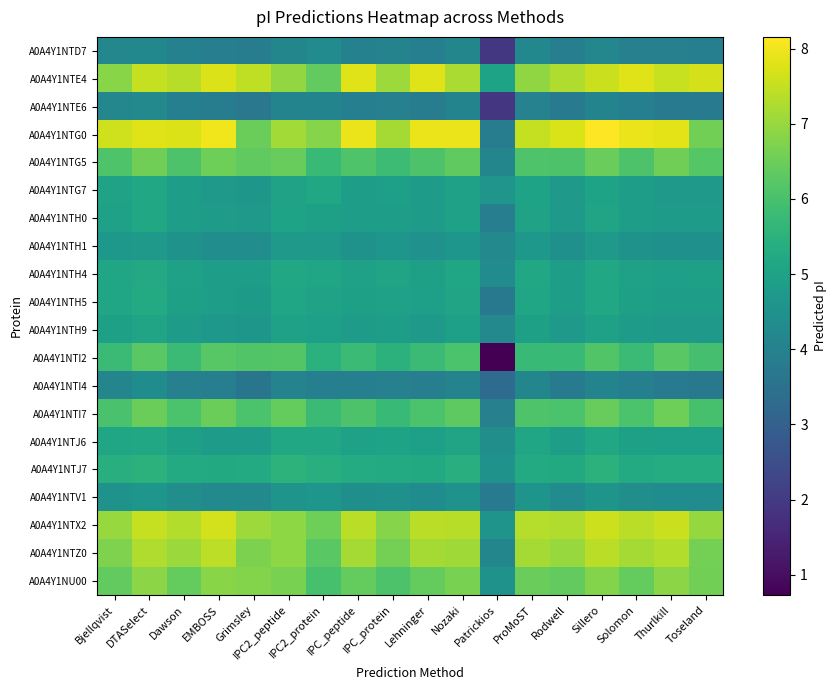

Reading left to right, list all the values displayed in this chart.

A0A4Y1NTD7: Bjellqvist=4.2	DTASelect=4.2	Dawson=4.0	EMBOSS=3.9	Grimsley=3.8	IPC2_peptide=4.2	IPC2_protein=4.3	IPC_peptide=4.0	IPC_protein=4.1	Lehninger=3.9	Nozaki=4.2	Patrickios=1.9	ProMoST=4.2	Rodwell=3.9	Sillero=4.2	Solomon=4.0	Thurlkill=4.0	Toseland=3.9
A0A4Y1NTE4: Bjellqvist=6.8	DTASelect=7.5	Dawson=7.4	EMBOSS=7.8	Grimsley=7.5	IPC2_peptide=6.9	IPC2_protein=6.4	IPC_peptide=7.8	IPC_protein=7.1	Lehninger=7.8	Nozaki=7.2	Patrickios=5.0	ProMoST=6.9	Rodwell=7.3	Sillero=7.6	Solomon=7.8	Thurlkill=7.5	Toseland=7.7
A0A4Y1NTE6: Bjellqvist=4.2	DTASelect=4.2	Dawson=3.9	EMBOSS=3.9	Grimsley=3.7	IPC2_peptide=4.1	IPC2_protein=4.1	IPC_peptide=3.9	IPC_protein=4.0	Lehninger=3.9	Nozaki=4.1	Patrickios=1.9	ProMoST=4.0	Rodwell=3.8	Sillero=4.1	Solomon=3.9	Thurlkill=3.8	Toseland=3.8
A0A4Y1NTG0: Bjellqvist=7.6	DTASelect=7.8	Dawson=7.8	EMBOSS=8.0	Grimsley=6.5	IPC2_peptide=7.1	IPC2_protein=6.8	IPC_peptide=7.9	IPC_protein=7.2	Lehninger=8.0	Nozaki=7.9	Patrickios=3.8	ProMoST=7.5	Rodwell=7.7	Sillero=8.2	Solomon=7.9	Thurlkill=7.8	Toseland=6.6
A0A4Y1NTG5: Bjellqvist=6.1	DTASelect=6.5	Dawson=6.1	EMBOSS=6.5	Grimsley=6.4	IPC2_peptide=6.4	IPC2_protein=5.8	IPC_peptide=6.1	IPC_protein=5.8	Lehninger=6.1	Nozaki=6.4	Patrickios=4.1	ProMoST=6.1	Rodwell=6.1	Sillero=6.5	Solomon=6.1	Thurlkill=6.5	Toseland=6.2
A0A4Y1NTG7: Bjellqvist=5.0	DTASelect=5.1	Dawson=4.9	EMBOSS=4.8	Grimsley=4.7	IPC2_peptide=5.0	IPC2_protein=5.2	IPC_peptide=4.9	IPC_protein=4.9	Lehninger=4.8	Nozaki=5.0	Patrickios=4.6	ProMoST=5.0	Rodwell=4.7	Sillero=5.0	Solomon=4.9	Thurlkill=4.8	Toseland=4.8
A0A4Y1NTH0: Bjellqvist=5.0	DTASelect=5.2	Dawson=4.9	EMBOSS=4.8	Grimsley=4.7	IPC2_peptide=5.0	IPC2_protein=4.9	IPC_peptide=4.9	IPC_protein=4.9	Lehninger=4.8	Nozaki=5.0	Patrickios=3.9	ProMoST=5.0	Rodwell=4.8	Sillero=5.1	Solomon=4.9	Thurlkill=4.8	Toseland=4.8
A0A4Y1NTH1: Bjellqvist=4.7	DTASelect=4.7	Dawson=4.5	EMBOSS=4.4	Grimsley=4.4	IPC2_peptide=4.7	IPC2_protein=4.7	IPC_peptide=4.5	IPC_protein=4.6	Lehninger=4.5	Nozaki=4.6	Patrickios=4.2	ProMoST=4.7	Rodwell=4.4	Sillero=4.7	Solomon=4.5	Thurlkill=4.5	Toseland=4.5
A0A4Y1NTH4: Bjellqvist=5.1	DTASelect=5.2	Dawson=5.0	EMBOSS=4.9	Grimsley=4.9	IPC2_peptide=5.2	IPC2_protein=5.1	IPC_peptide=5.0	IPC_protein=5.1	Lehninger=4.9	Nozaki=5.1	Patrickios=4.3	ProMoST=5.1	Rodwell=4.9	Sillero=5.2	Solomon=5.0	Thurlkill=4.9	Toseland=4.9
A0A4Y1NTH5: Bjellqvist=5.1	DTASelect=5.3	Dawson=5.0	EMBOSS=4.9	Grimsley=4.8	IPC2_peptide=5.1	IPC2_protein=5.0	IPC_peptide=5.0	IPC_protein=5.0	Lehninger=4.9	Nozaki=5.1	Patrickios=3.7	ProMoST=5.1	Rodwell=4.9	Sillero=5.1	Solomon=5.0	Thurlkill=4.9	Toseland=4.9
A0A4Y1NTH9: Bjellqvist=5.0	DTASelect=5.1	Dawson=4.8	EMBOSS=4.7	Grimsley=4.6	IPC2_peptide=5.0	IPC2_protein=4.9	IPC_peptide=4.8	IPC_protein=4.9	Lehninger=4.8	Nozaki=4.9	Patrickios=4.2	ProMoST=5.0	Rodwell=4.7	Sillero=5.0	Solomon=4.8	Thurlkill=4.7	Toseland=4.7
A0A4Y1NTI2: Bjellqvist=5.8	DTASelect=6.3	Dawson=5.8	EMBOSS=6.2	Grimsley=6.1	IPC2_peptide=6.2	IPC2_protein=5.5	IPC_peptide=5.8	IPC_protein=5.5	Lehninger=5.8	Nozaki=6.1	Patrickios=0.7	ProMoST=5.8	Rodwell=5.8	Sillero=6.1	Solomon=5.8	Thurlkill=6.2	Toseland=6.0
A0A4Y1NTI4: Bjellqvist=4.1	DTASelect=4.3	Dawson=4.0	EMBOSS=3.9	Grimsley=3.6	IPC2_peptide=4.1	IPC2_protein=3.9	IPC_peptide=3.9	IPC_protein=4.0	Lehninger=3.9	Nozaki=4.1	Patrickios=3.3	ProMoST=4.1	Rodwell=3.8	Sillero=4.1	Solomon=3.9	Thurlkill=3.8	Toseland=3.7
A0A4Y1NTI7: Bjellqvist=6.0	DTASelect=6.5	Dawson=6.1	EMBOSS=6.5	Grimsley=6.0	IPC2_peptide=6.4	IPC2_protein=5.8	IPC_peptide=6.1	IPC_protein=5.8	Lehninger=6.0	Nozaki=6.3	Patrickios=4.0	ProMoST=6.1	Rodwell=6.0	Sillero=6.4	Solomon=6.1	Thurlkill=6.5	Toseland=6.0
A0A4Y1NTJ6: Bjellqvist=5.1	DTASelect=5.1	Dawson=5.0	EMBOSS=4.8	Grimsley=4.8	IPC2_peptide=5.2	IPC2_protein=5.2	IPC_peptide=5.0	IPC_protein=5.0	Lehninger=4.9	Nozaki=5.1	Patrickios=4.4	ProMoST=5.1	Rodwell=4.9	Sillero=5.2	Solomon=5.0	Thurlkill=4.9	Toseland=4.9
A0A4Y1NTJ7: Bjellqvist=5.4	DTASelect=5.5	Dawson=5.3	EMBOSS=5.2	Grimsley=5.3	IPC2_peptide=5.5	IPC2_protein=5.4	IPC_peptide=5.3	IPC_protein=5.3	Lehninger=5.2	Nozaki=5.4	Patrickios=4.5	ProMoST=5.3	Rodwell=5.2	Sillero=5.5	Solomon=5.3	Thurlkill=5.3	Toseland=5.3
A0A4Y1NTV1: Bjellqvist=4.6	DTASelect=4.6	Dawson=4.4	EMBOSS=4.3	Grimsley=4.3	IPC2_peptide=4.6	IPC2_protein=4.6	IPC_peptide=4.4	IPC_protein=4.5	Lehninger=4.4	Nozaki=4.5	Patrickios=3.8	ProMoST=4.6	Rodwell=4.3	Sillero=4.6	Solomon=4.4	Thurlkill=4.3	Toseland=4.3
A0A4Y1NTX2: Bjellqvist=7.0	DTASelect=7.5	Dawson=7.3	EMBOSS=7.6	Grimsley=7.1	IPC2_peptide=6.9	IPC2_protein=6.5	IPC_peptide=7.4	IPC_protein=6.8	Lehninger=7.4	Nozaki=7.4	Patrickios=4.6	ProMoST=7.3	Rodwell=7.3	Sillero=7.6	Solomon=7.4	Thurlkill=7.6	Toseland=7.0
A0A4Y1NTZ0: Bjellqvist=6.7	DTASelect=7.3	Dawson=7.0	EMBOSS=7.4	Grimsley=6.7	IPC2_peptide=6.9	IPC2_protein=6.3	IPC_peptide=7.2	IPC_protein=6.6	Lehninger=7.2	Nozaki=7.1	Patrickios=4.1	ProMoST=7.2	Rodwell=7.0	Sillero=7.4	Solomon=7.1	Thurlkill=7.3	Toseland=6.6
A0A4Y1NU00: Bjellqvist=6.4	DTASelect=6.9	Dawson=6.4	EMBOSS=6.8	Grimsley=6.8	IPC2_peptide=6.7	IPC2_protein=6.0	IPC_peptide=6.4	IPC_protein=6.1	Lehninger=6.4	Nozaki=6.7	Patrickios=4.6	ProMoST=6.5	Rodwell=6.4	Sillero=6.8	Solomon=6.4	Thurlkill=6.9	Toseland=6.6